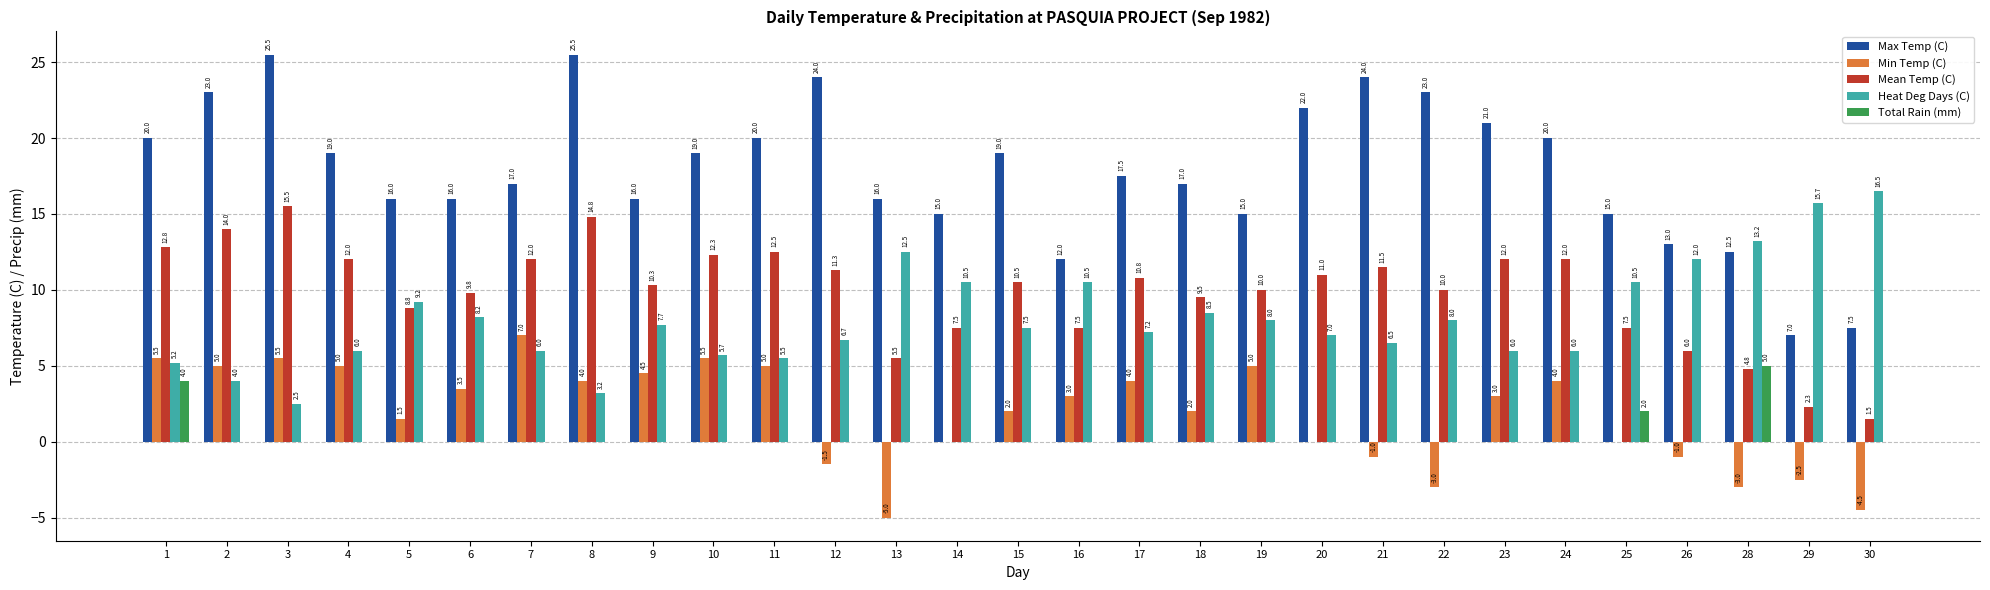

What is the total value across all series at 18?

37.0